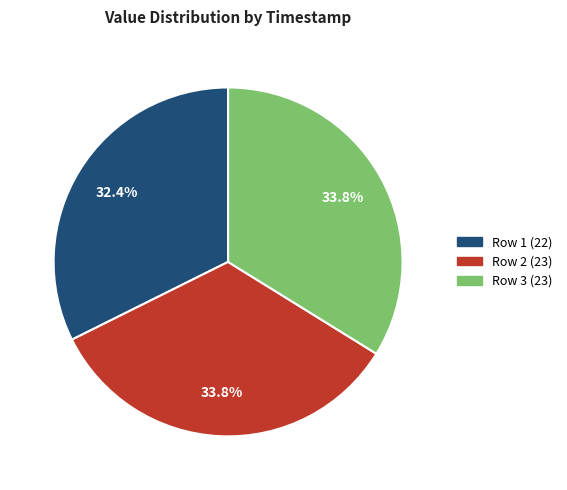

Is there a majority slice in this chart?

No